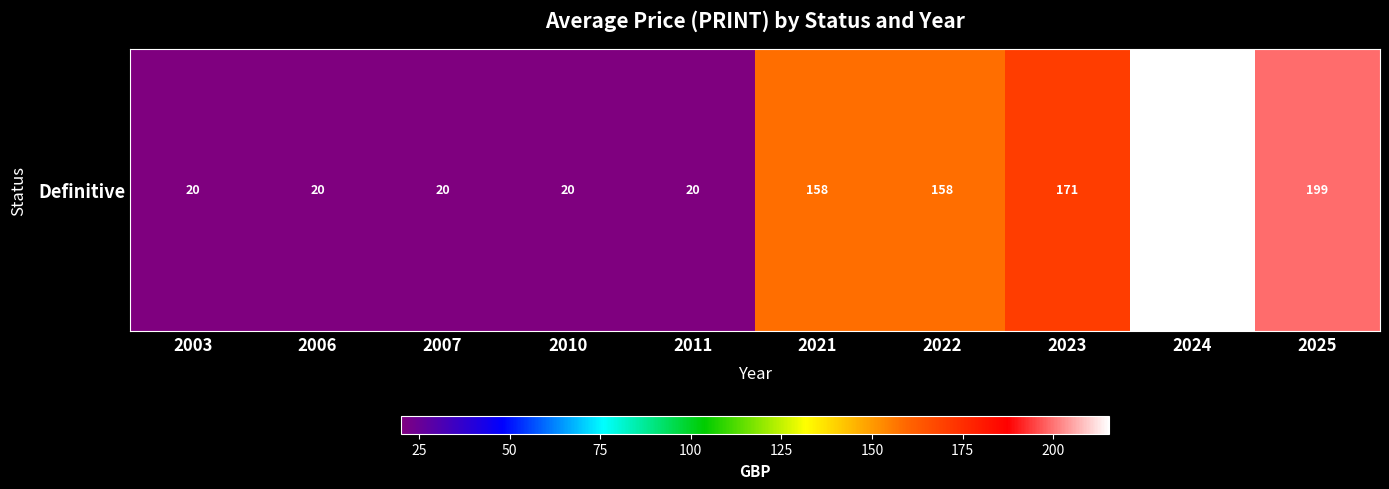

Is it true that the value at 2025 is 199.2?

True